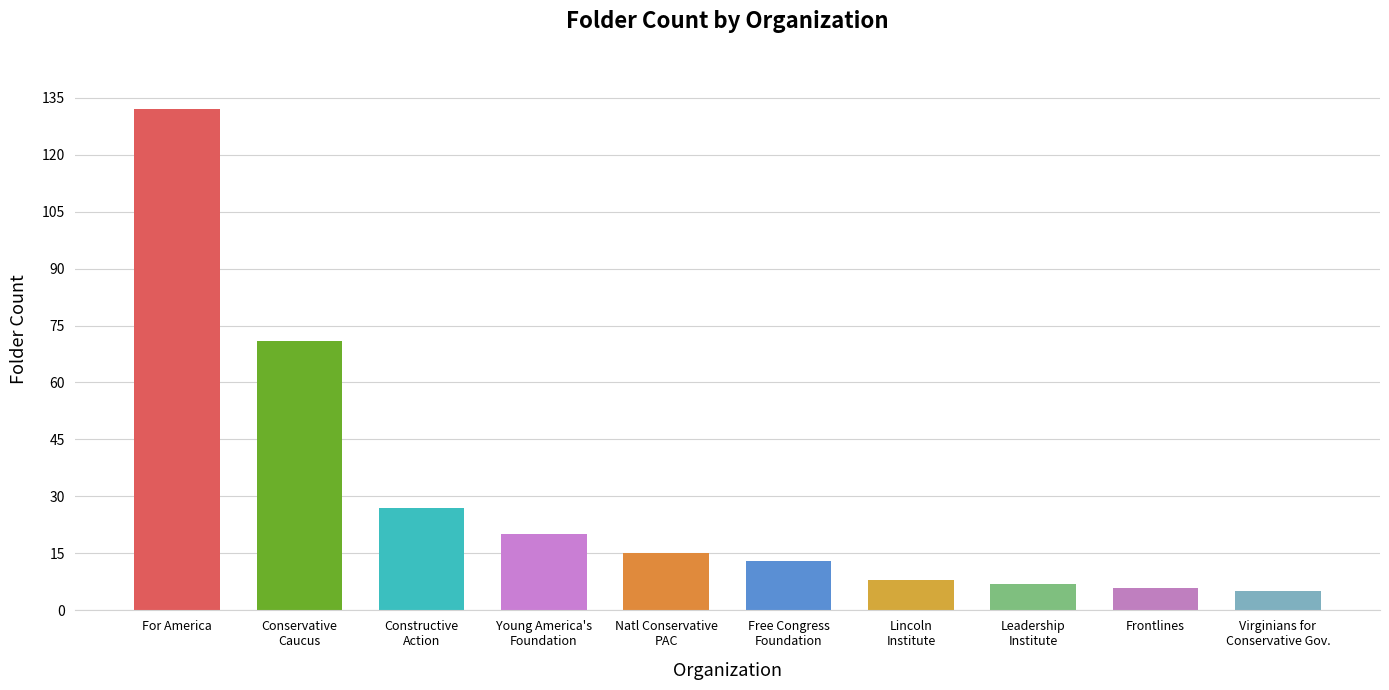

What is the average value?

30